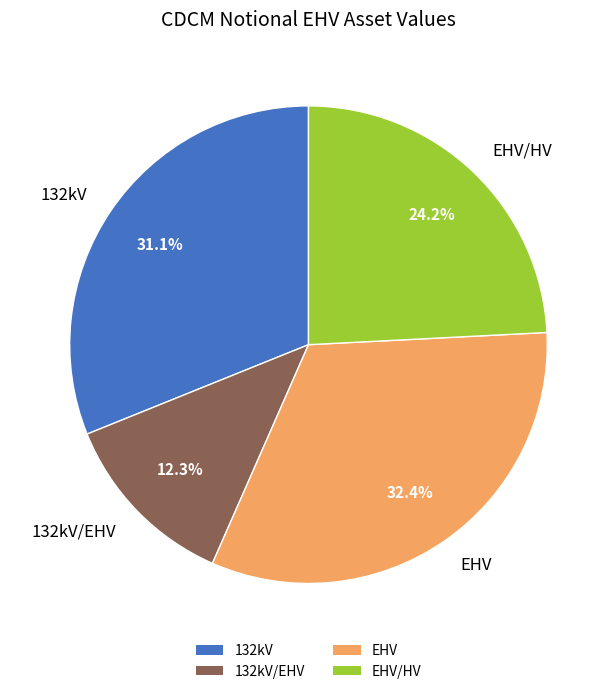

What percentage is the EHV slice, to the nearest percent?

32%